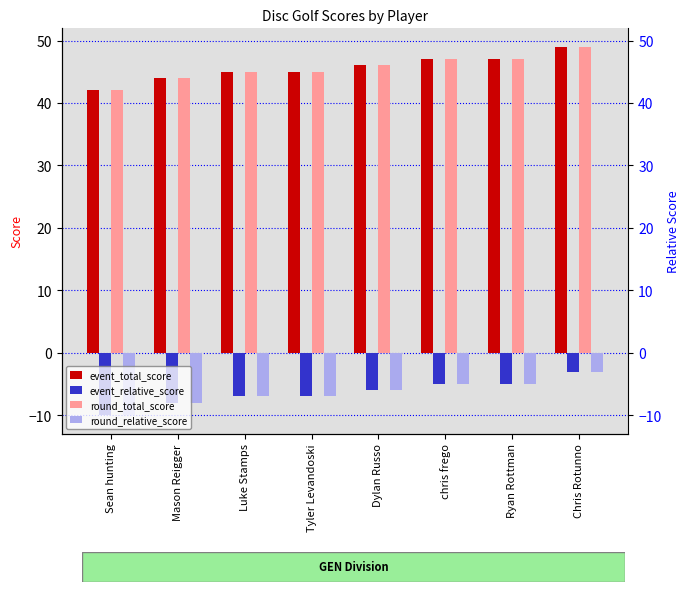

Which has a higher value, chris frego or Mason Reigger?

chris frego